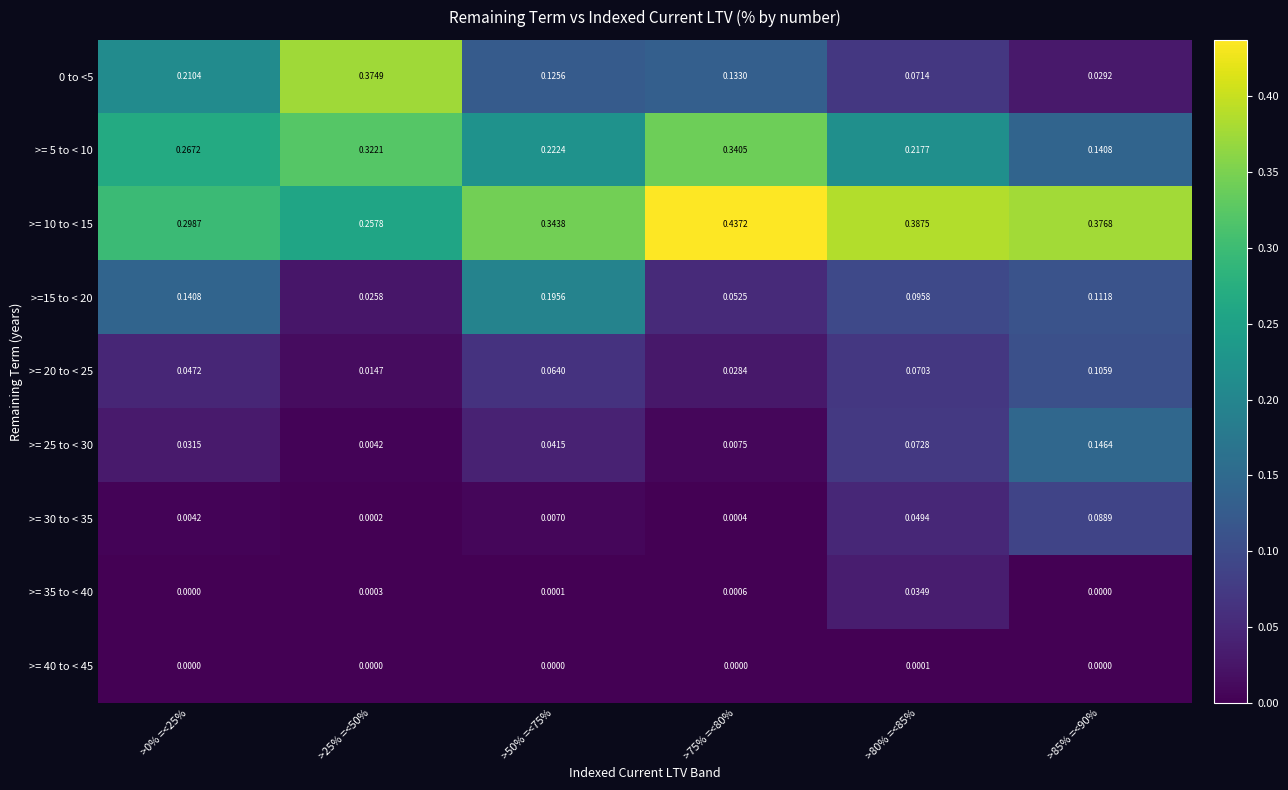

How many categories are shown in the chart?

6